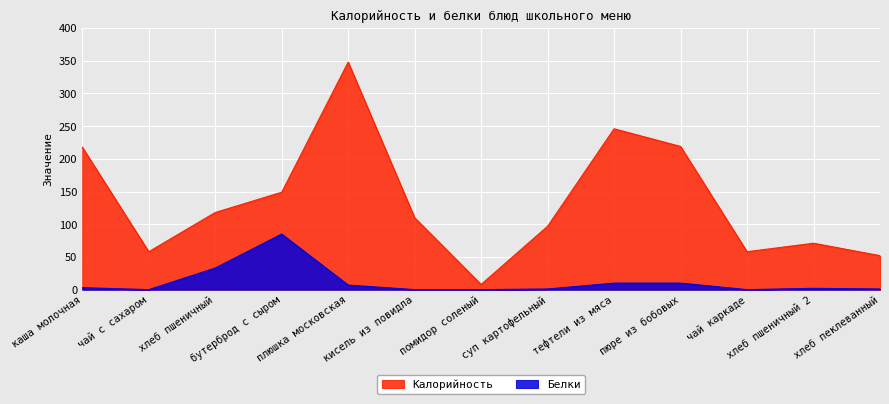

What position from the left is каша молочная?

1